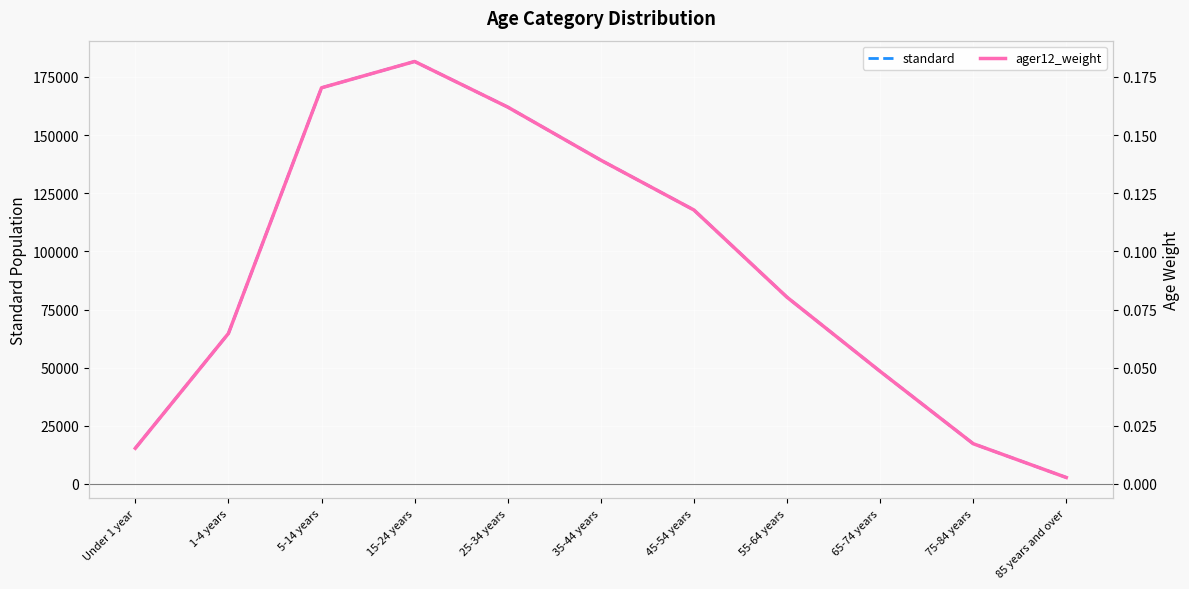

What is the spread (max minus min) of values at 75-84 years?

17303.0